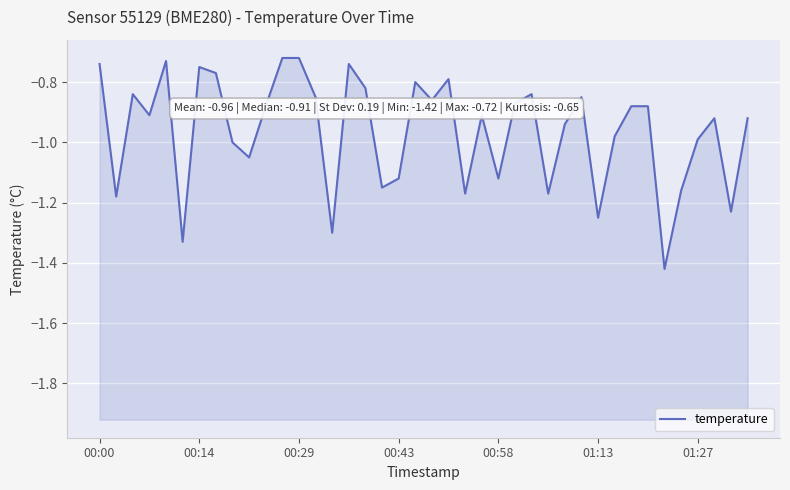

The chart shows a value of -0.9 at 10. True or false?

True